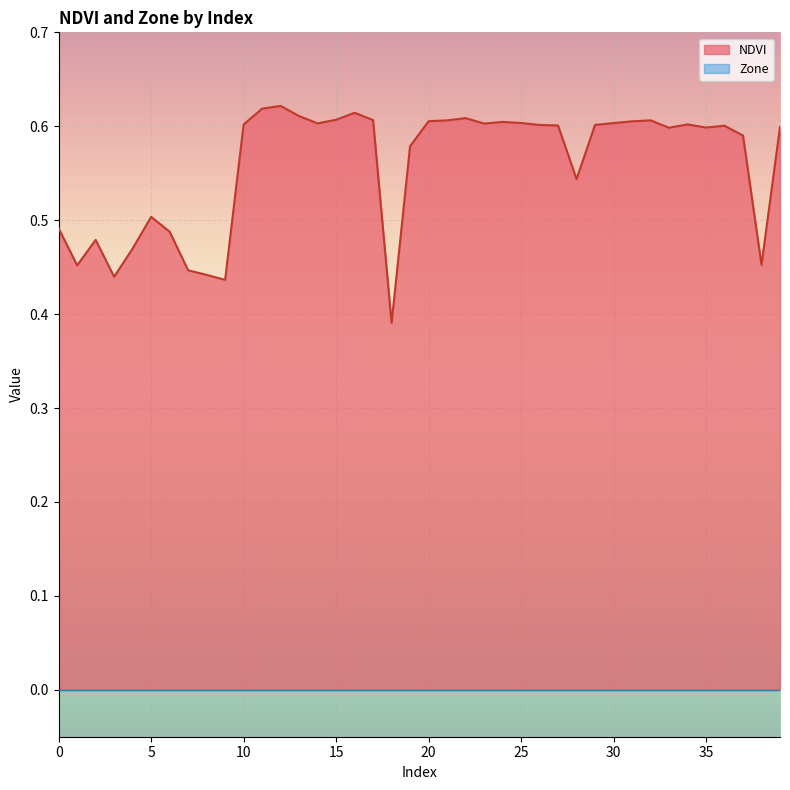

Which label corresponds to the largest value in the chart?

12